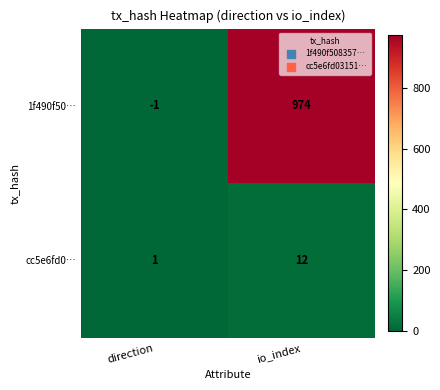

Where is cc5e6fd0… nearest to the value 6?

direction